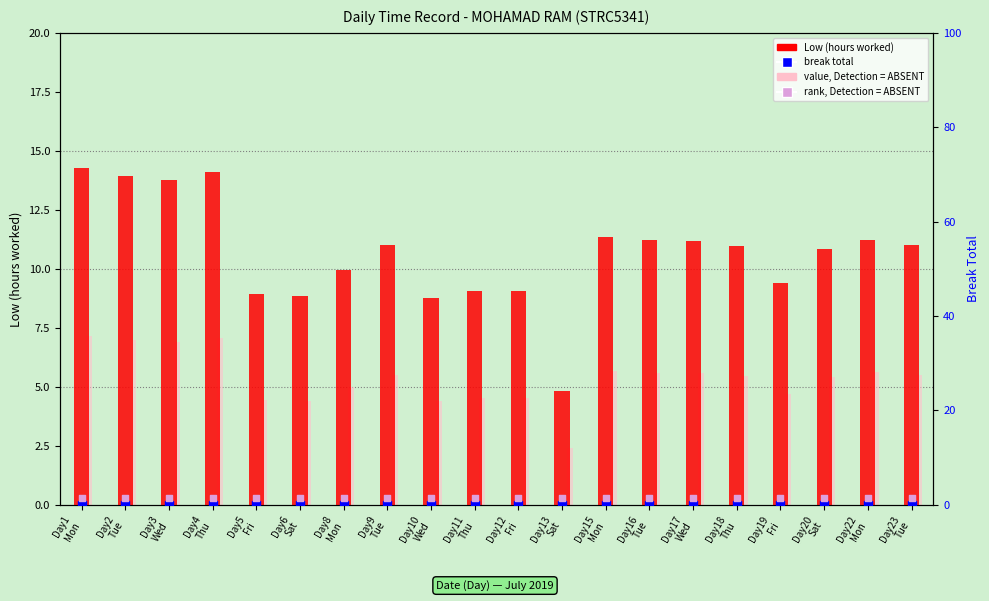

What are all the series names shown in the legend?

Low (hours worked), value, Detection = ABSENT, break total, rank, Detection = ABSENT